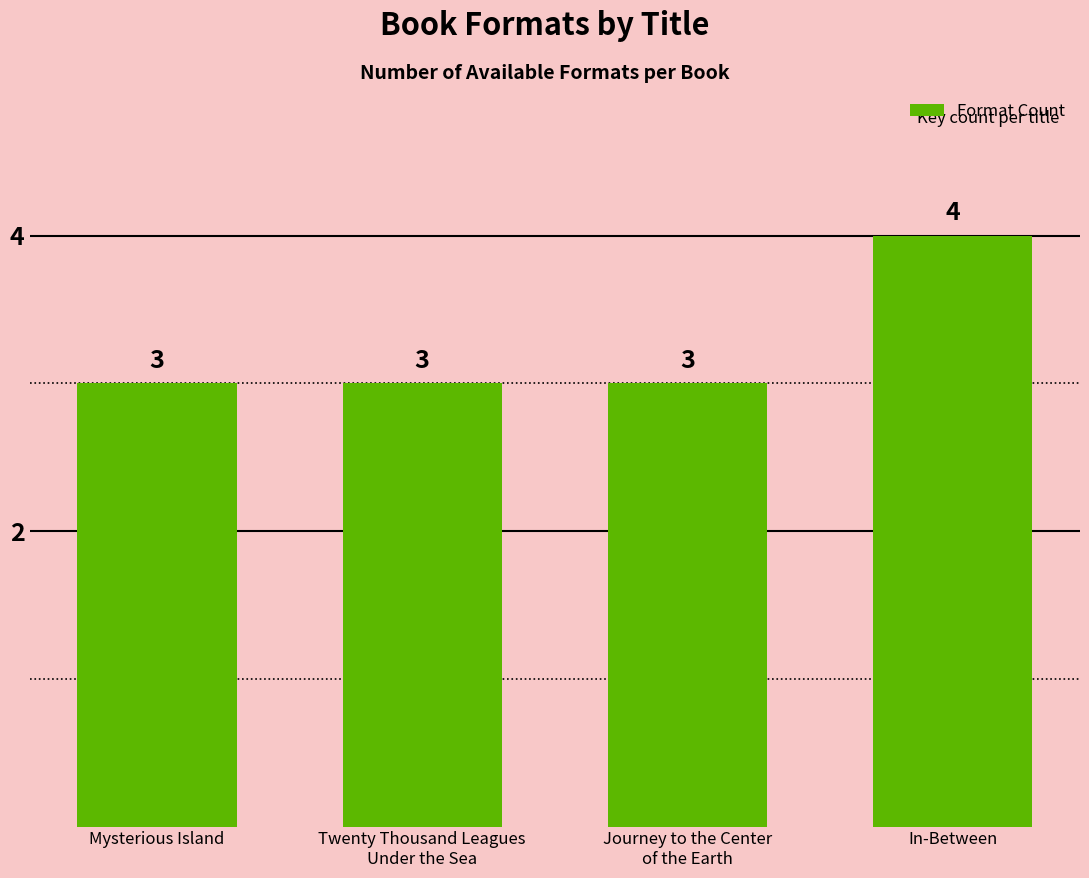

What is the minimum value shown in the chart?

3